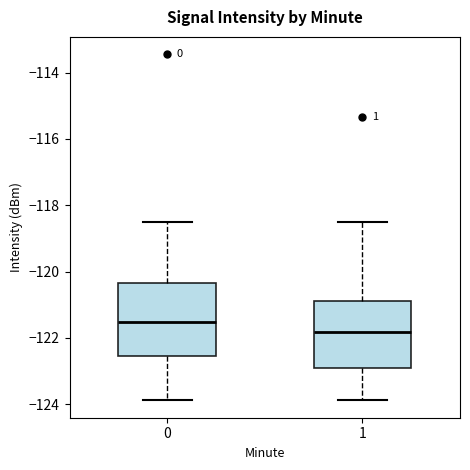

Which box has the lowest median line?

1